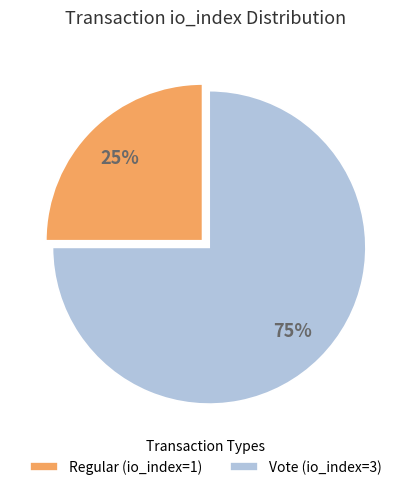

To the nearest percent, what portion does Regular (io_index=1) represent?

25%